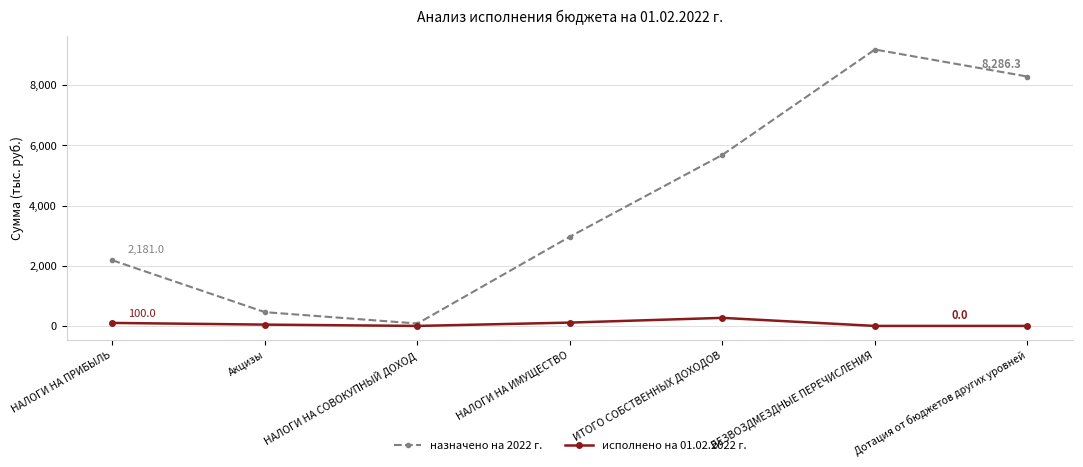

What is the difference between the назначено на 2022 г. values at БЕЗВОЗДМЕЗДНЫЕ ПЕРЕЧИСЛЕНИЯ and Акцизы?

8727.2